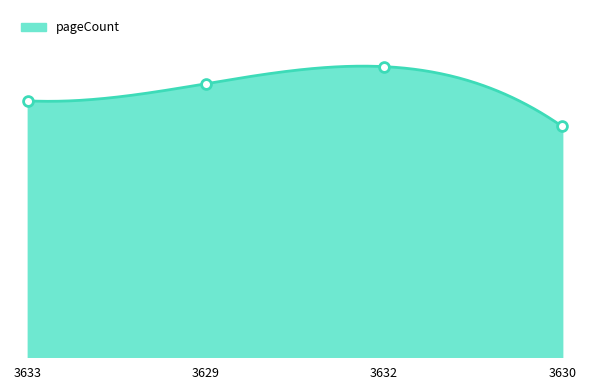

Approximately how many times larger is the value at 3630 compared to 3629?

0.8